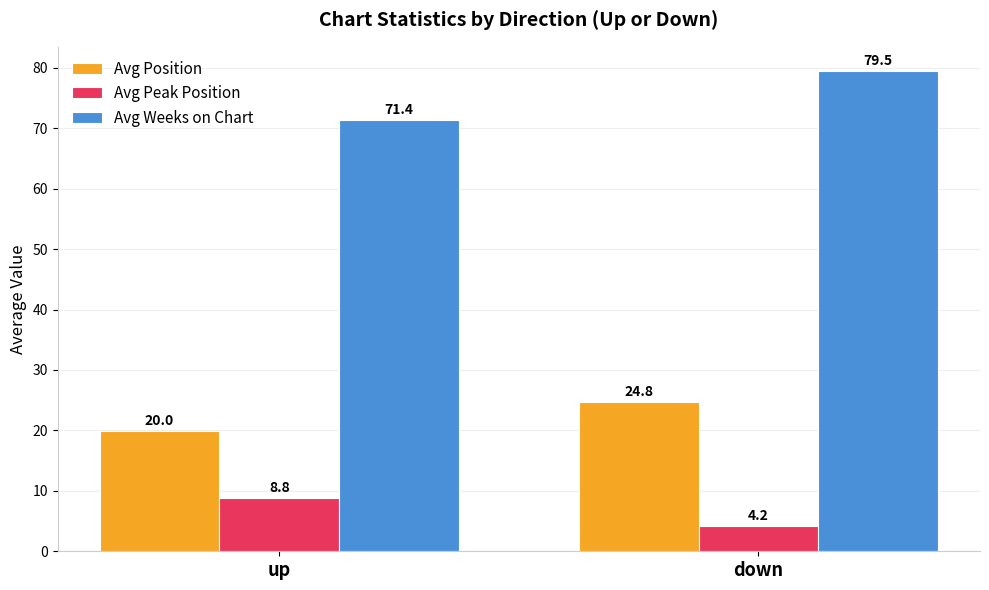

Between up and down, which series saw the biggest shift?

Avg Weeks on Chart